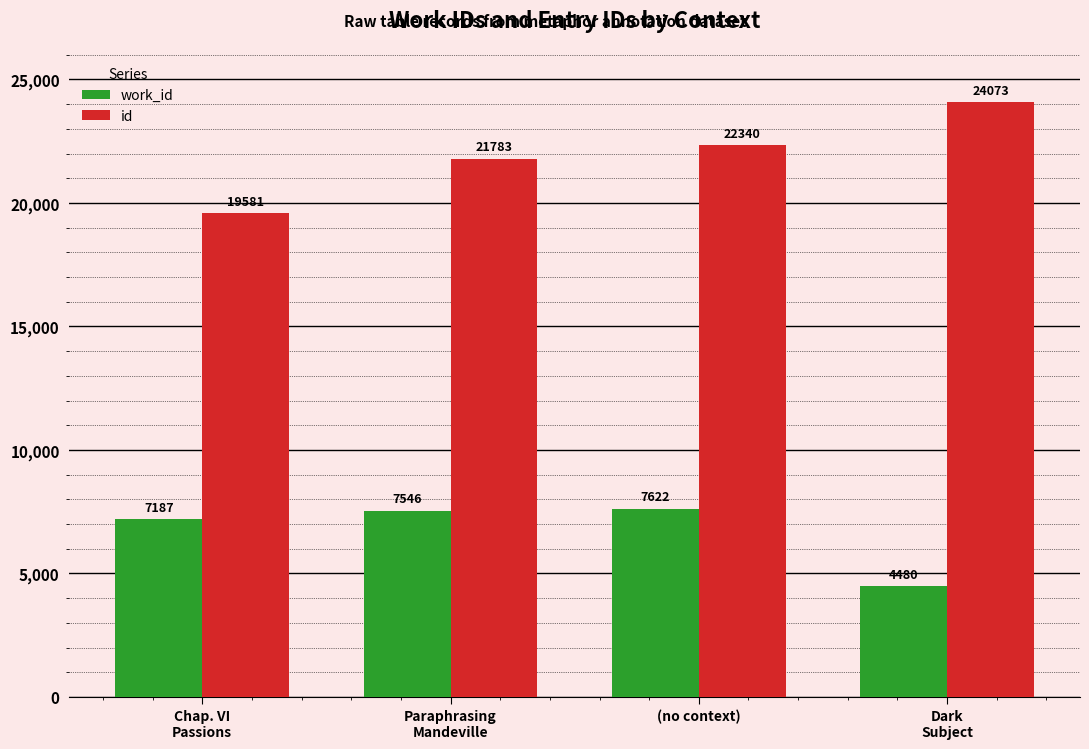

How many data points in work_id are less than 7546?

2